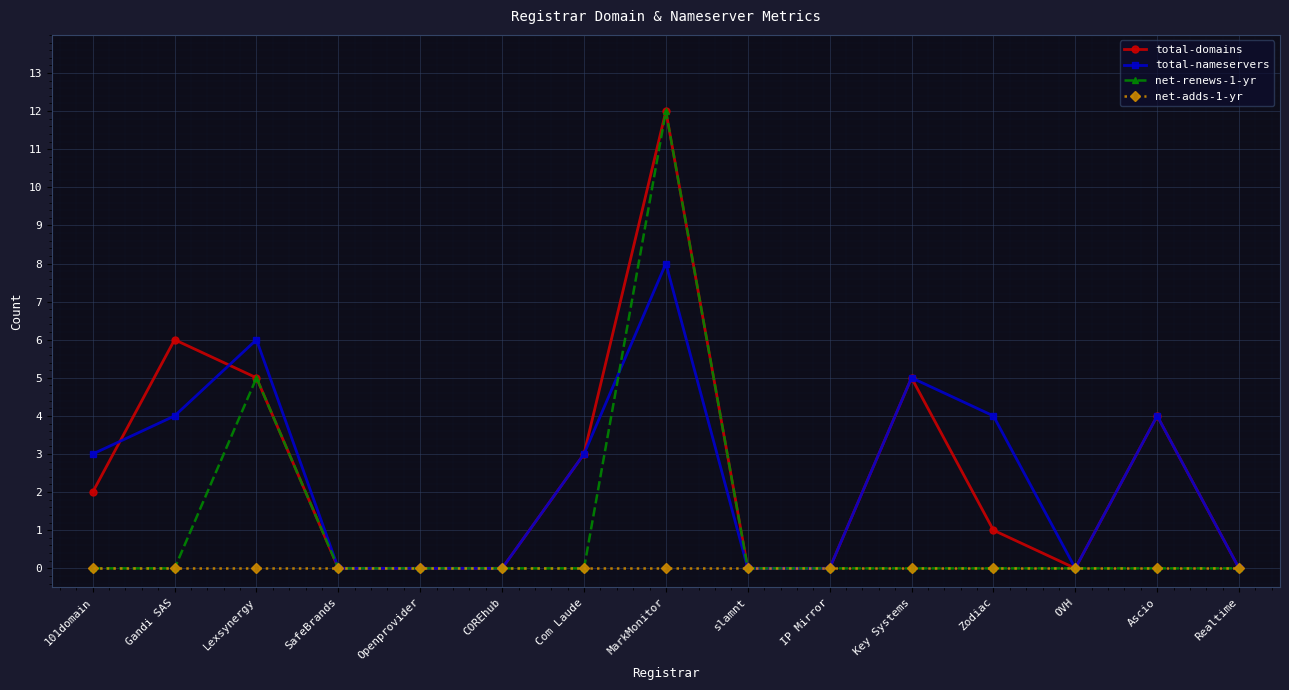

What is the highest value of the total-domains series?

12